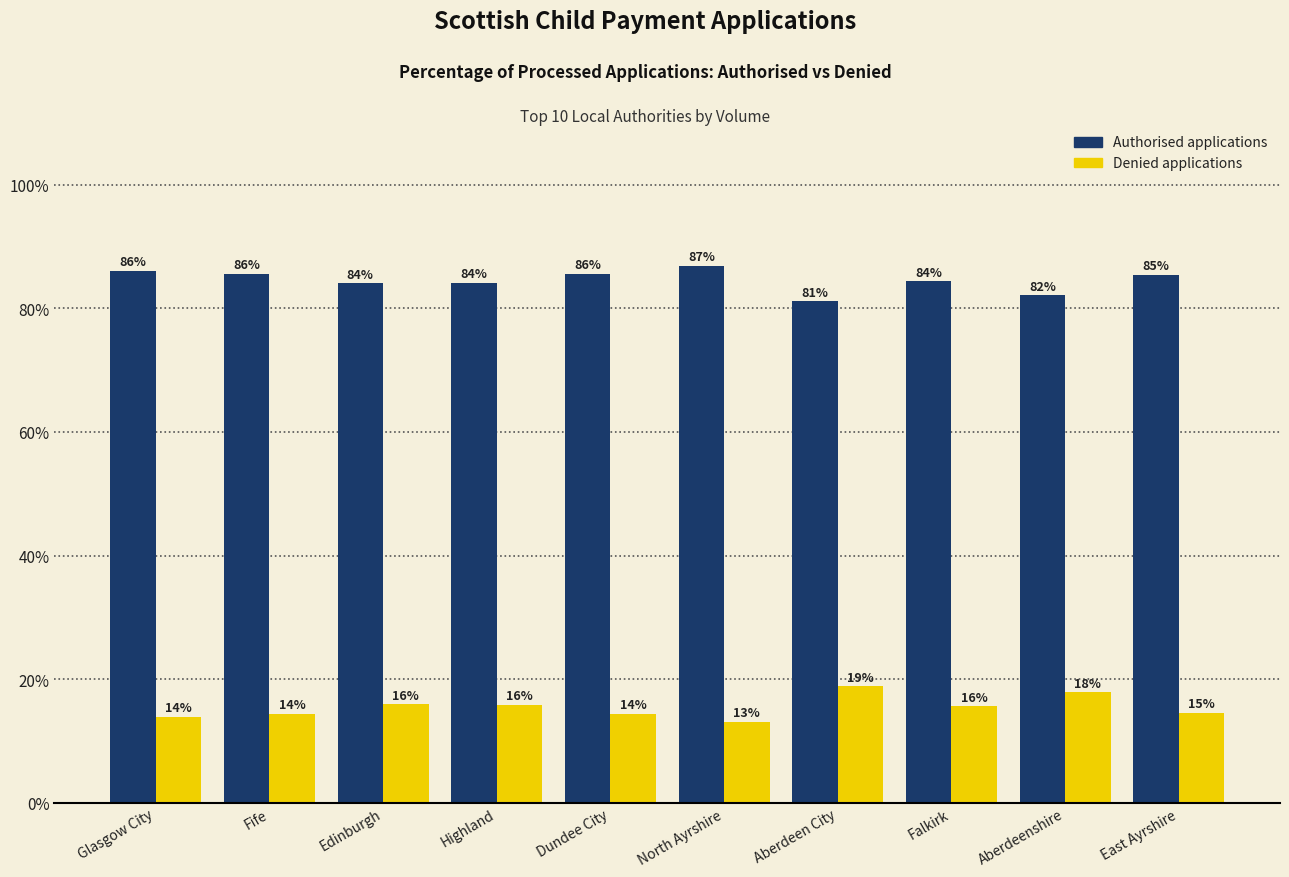

What is the lowest value of the Denied applications series?

13.1